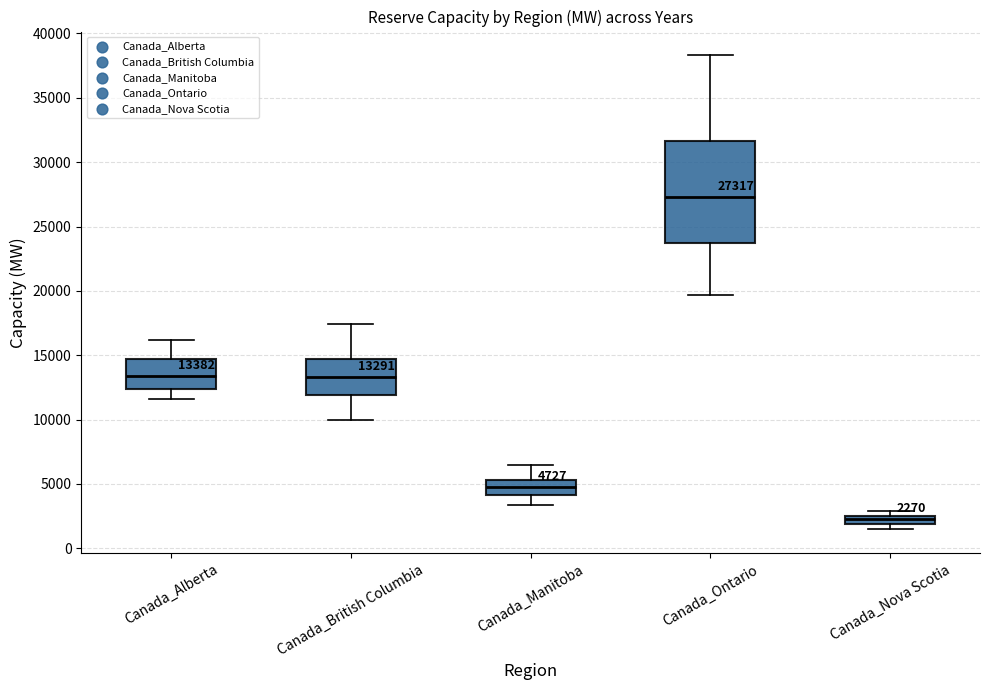

Comparing the boxes themselves (not the whiskers), which one is the tallest?

Canada_Ontario